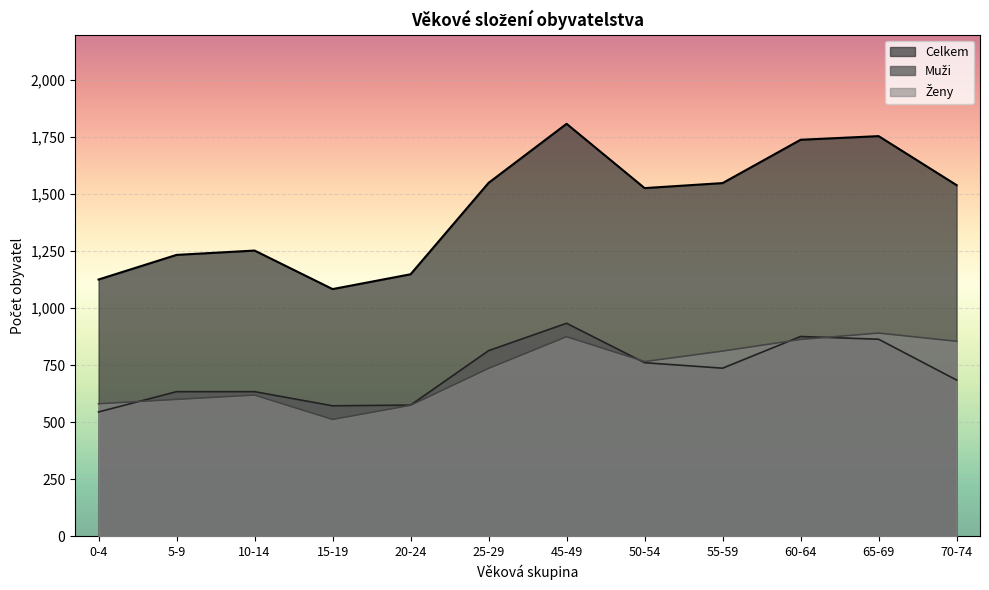

How many data points in Ženy are above 766?

5